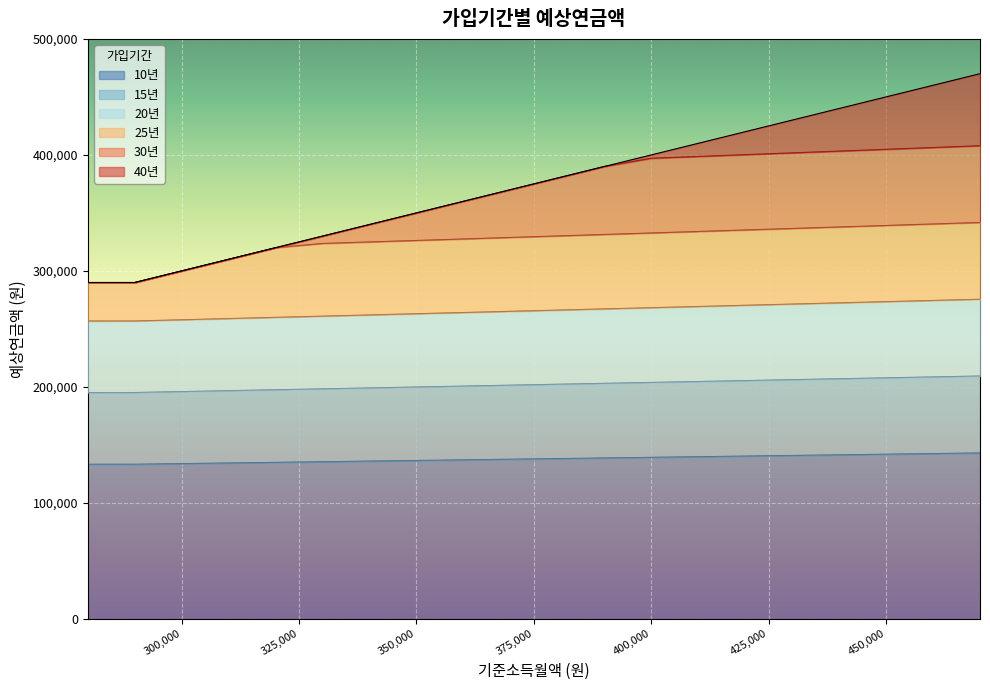

Reading right to left, extract all data points from this chart.

10년: 143070	142530	141990	141450	140910	140370	139830	139290	138750	138200	137660	137120	136580	136040	135500	134960	134420	133880	133340	133310
15년: 209400	208610	207820	207020	206230	205440	204650	203860	203070	202280	201490	200690	199900	199110	198320	197530	196740	195950	195160	195130
20년: 275560	274520	273480	272440	271400	270350	269310	268270	267230	266190	265150	264110	263070	262020	260980	259940	258900	257860	256820	256790
25년: 341720	340430	339140	337850	336560	335270	333970	332680	331390	330100	328810	327520	326230	324940	323640	320000	310000	300000	290000	290000
30년: 407880	406340	404800	403260	401720	400180	398640	397100	390000	380000	370000	360000	350000	340000	330000	320000	310000	300000	290000	290000
40년: 470000	460000	450000	440000	430000	420000	410000	400000	390000	380000	370000	360000	350000	340000	330000	320000	310000	300000	290000	290000